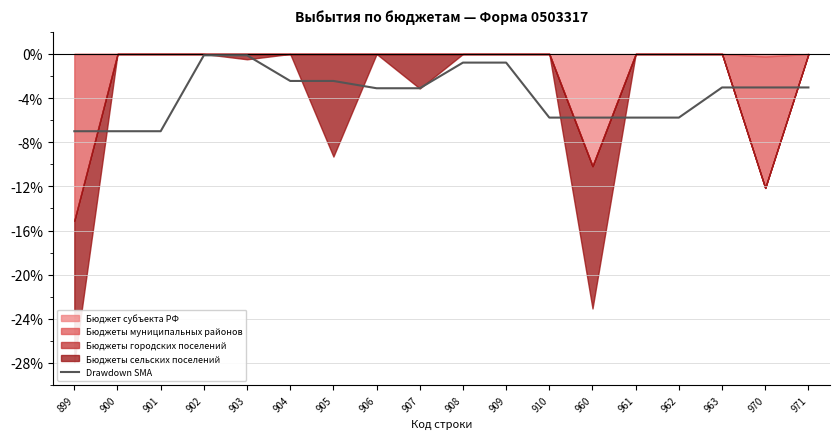

The chart shows a value of -2.4 at 905. True or false?

True